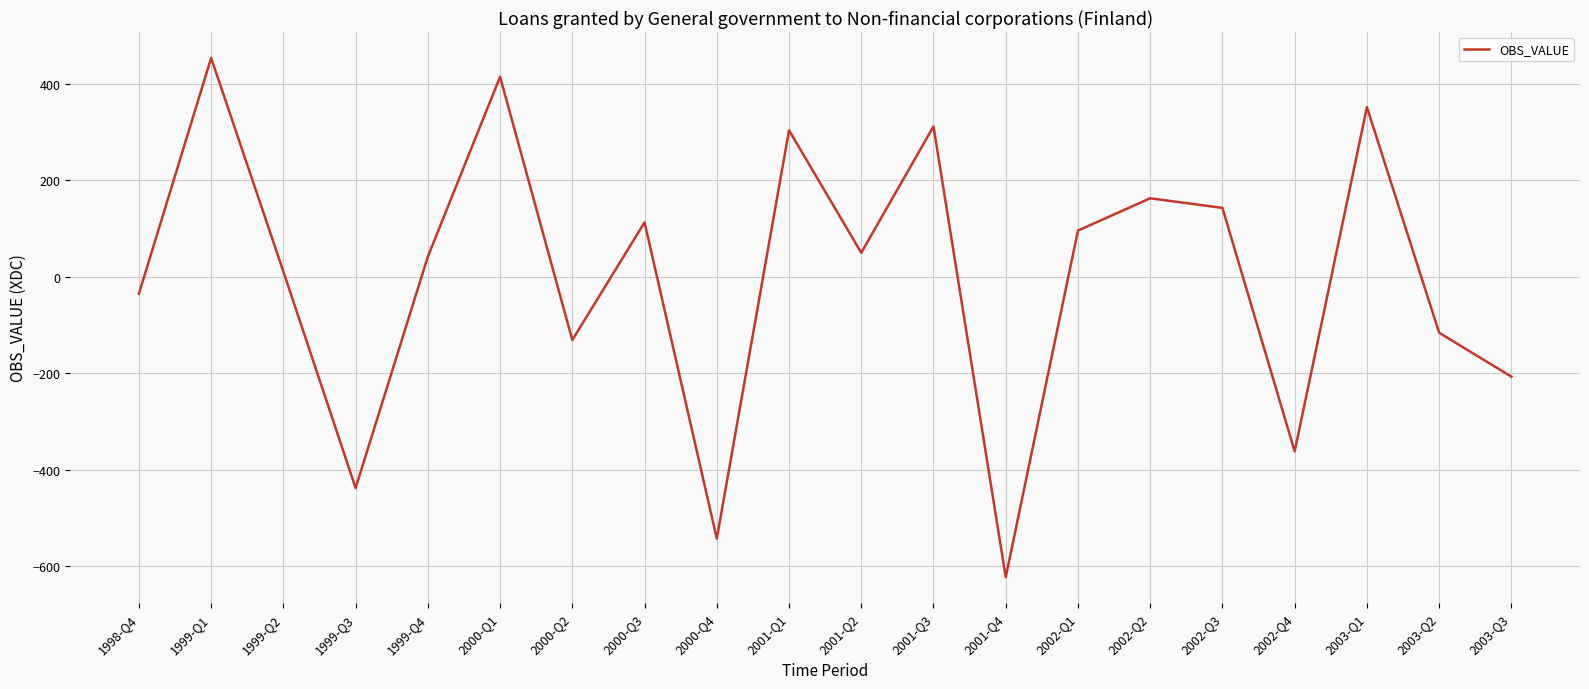

What is the difference between the maximum and minimum values?

1077